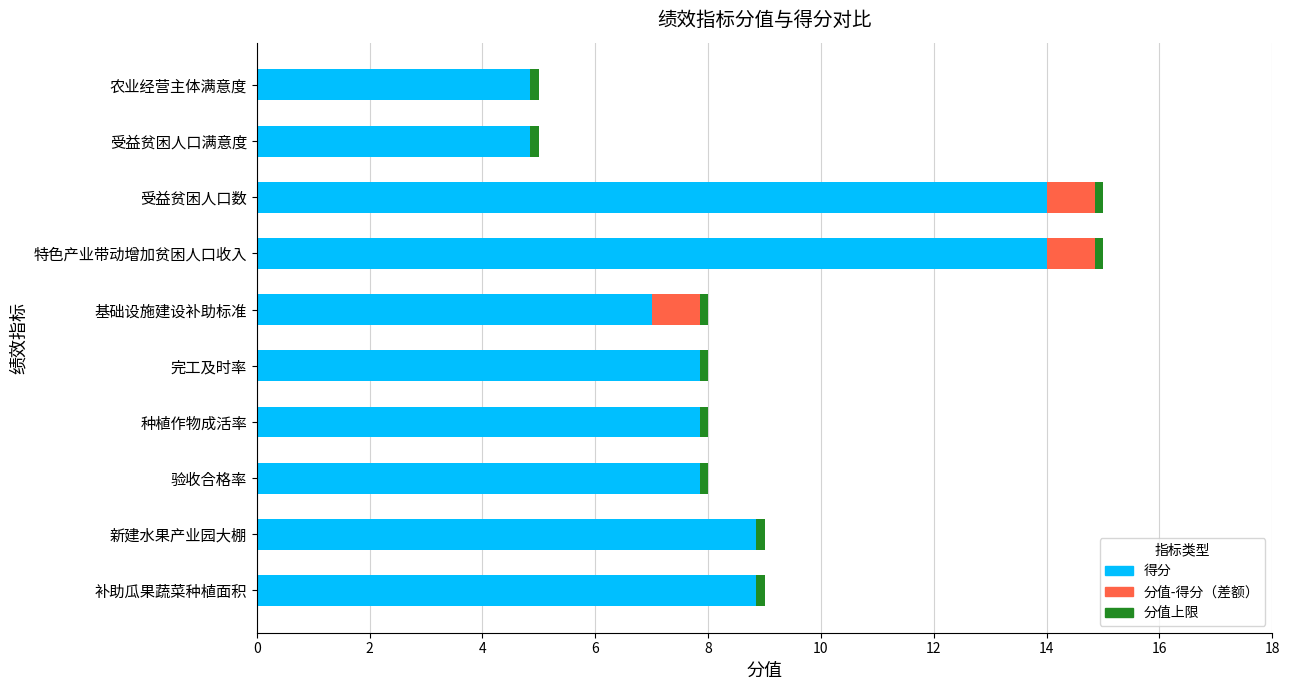

Which series changed the most between 4 and 16?

得分